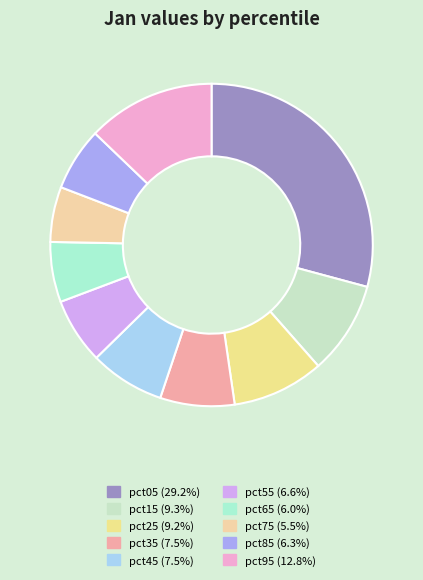

To the nearest percent, what percentage of the pie is pct65?

6%